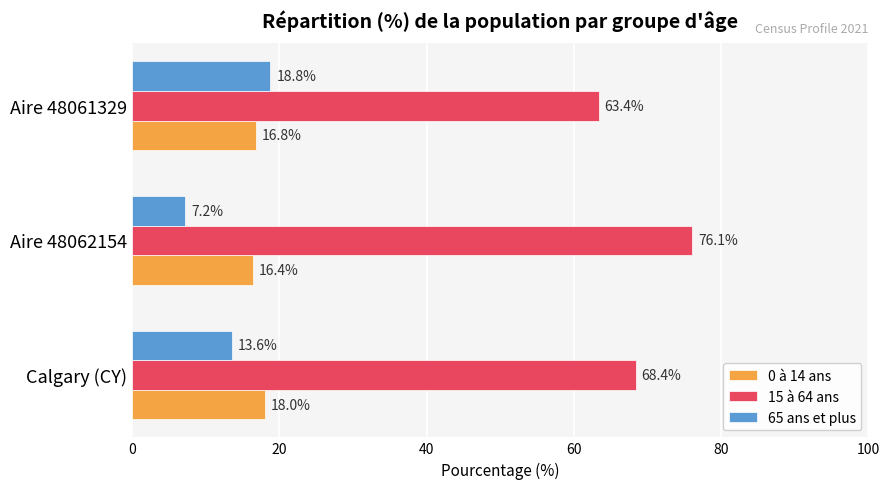

What is the difference between the 15 à 64 ans values at Aire 48061329 and Aire 48062154?

12.7